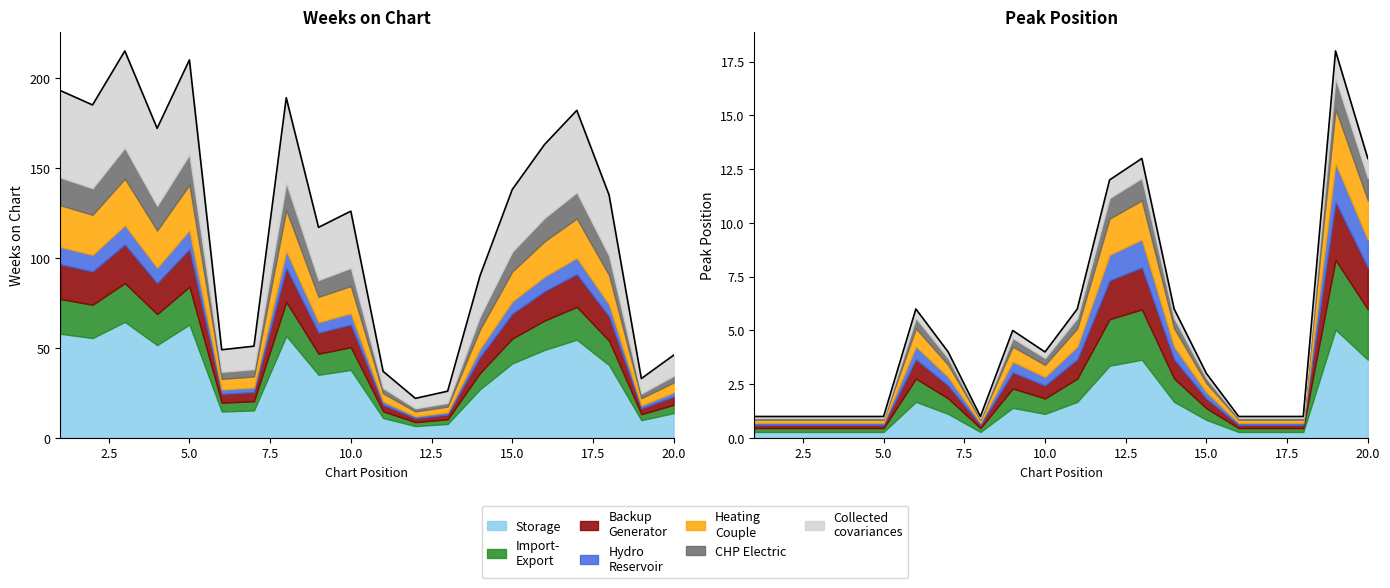

Reading left to right, list all the values displayed in this chart.

Weeks on Chart: 1=193.0	2=185.0	3=215.0	4=172.0	5=210.0	6=49.0	7=51.0	8=189.0	9=117.0	10=126.0	11=37.0	12=22.0	13=26.0	14=90.0	15=138.0	16=163.0	17=182.0	18=135.0	19=33.0	20=46.0
Peak Position: 1=1.0	2=1.0	3=1.0	4=1.0	5=1.0	6=6.0	7=4.0	8=1.0	9=5.0	10=4.0	11=6.0	12=12.0	13=13.0	14=6.0	15=3.0	16=1.0	17=1.0	18=1.0	19=18.0	20=13.0